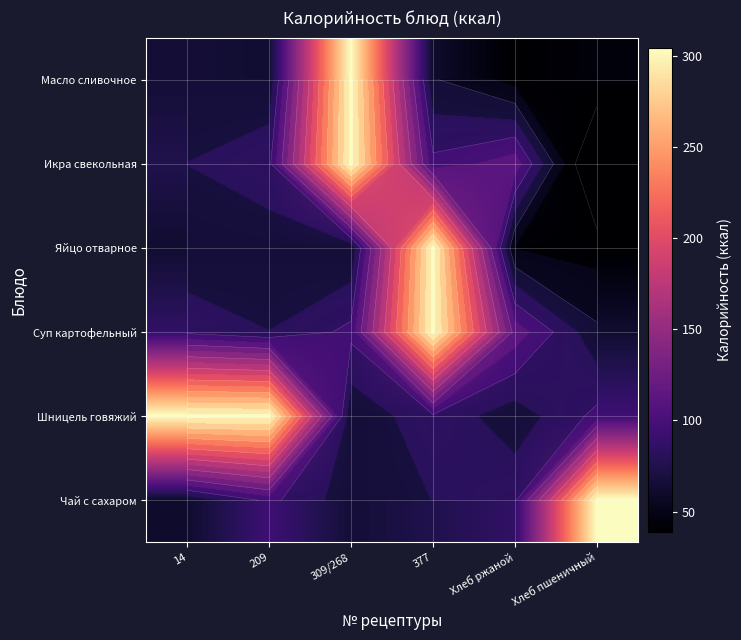

What is the total value across all series at 309/268?

892.6